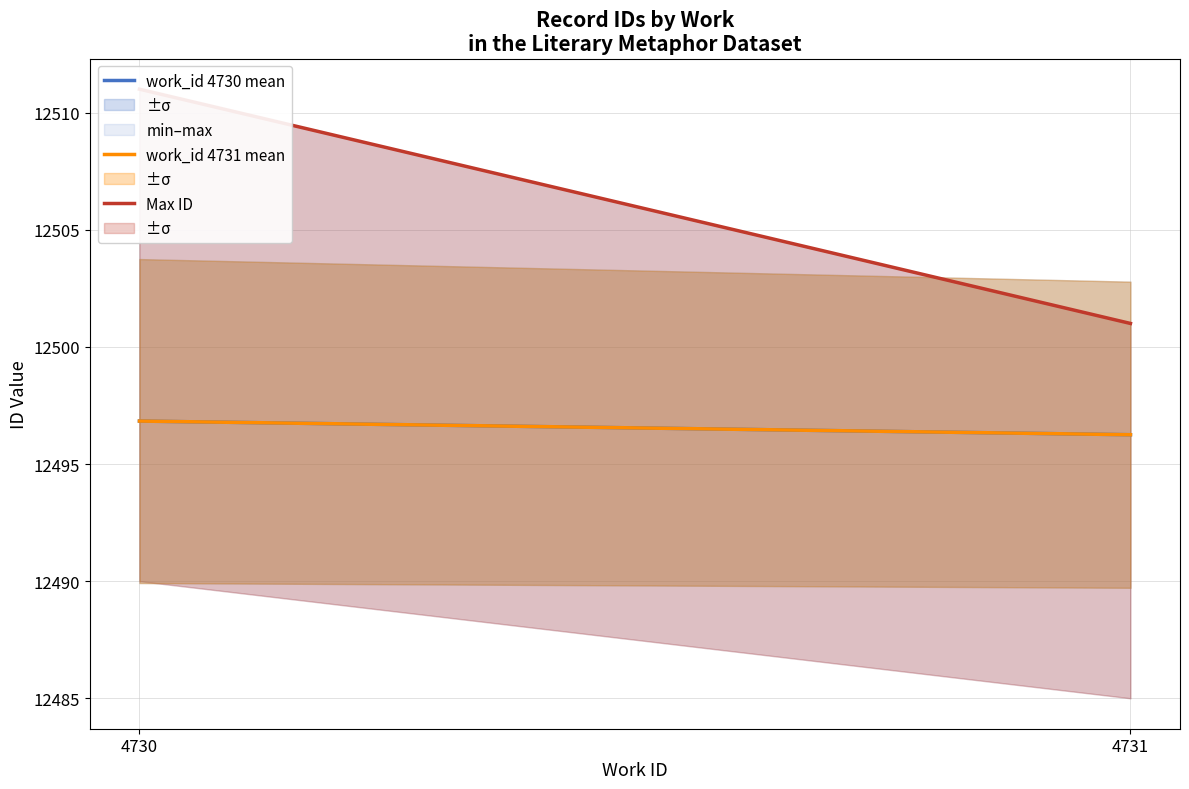

What is the approximate value of work_id 4731 mean at 4730?

12496.8